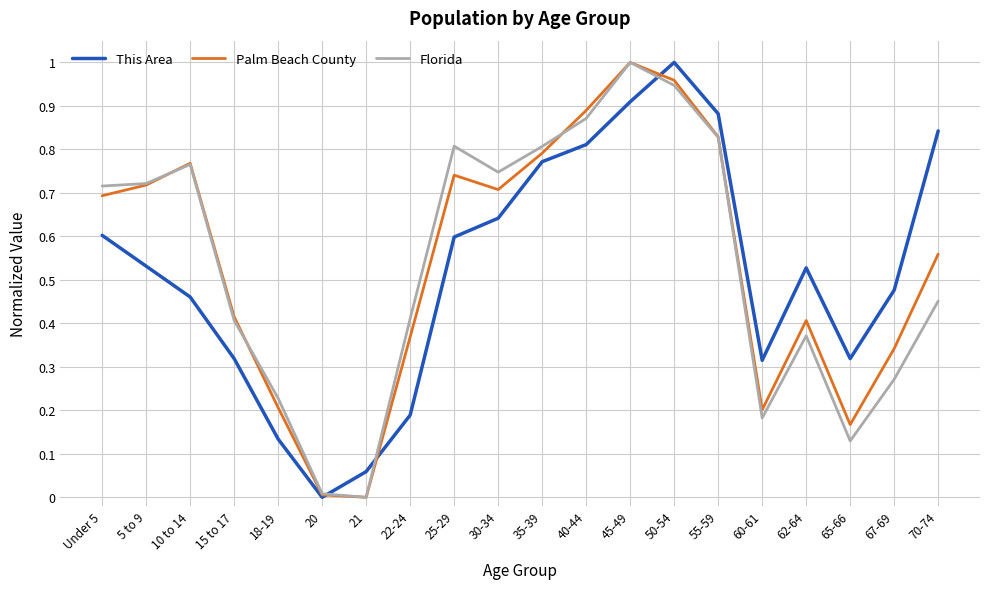

Which series changed the most between 40-44 and 67-69?

Florida